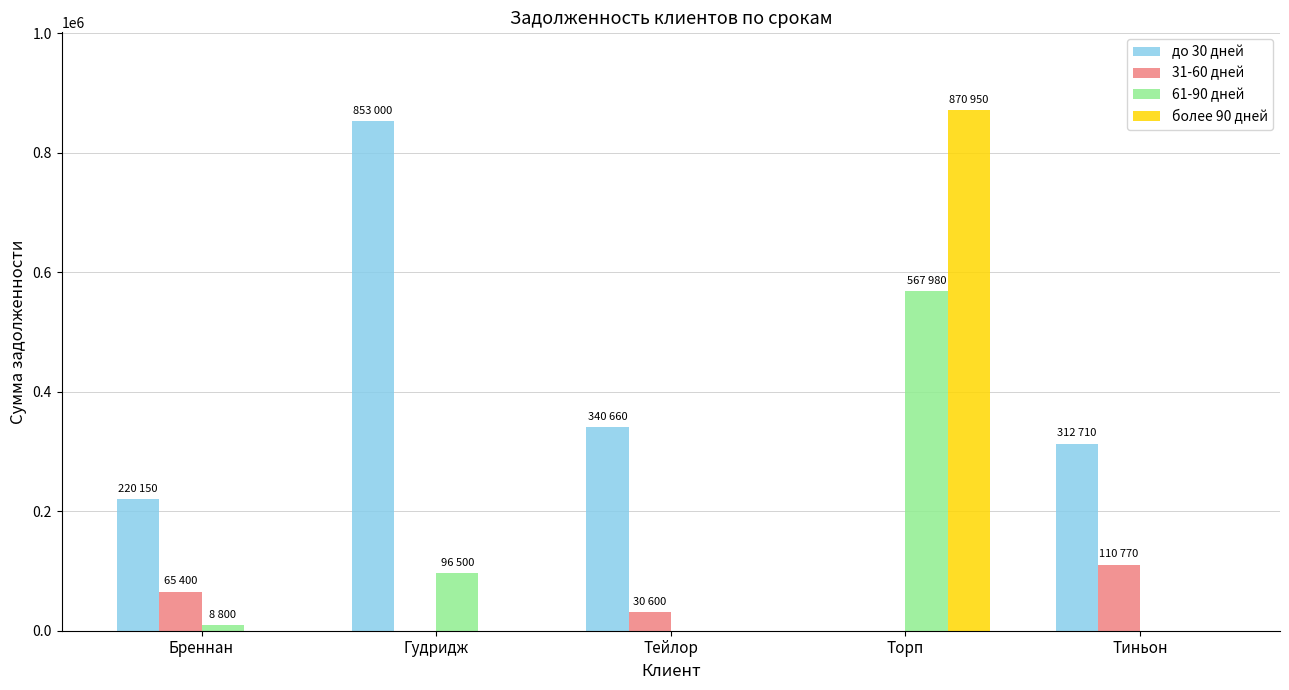

The value of 61-90 дней at Тиньон is -382326. True or false?

False